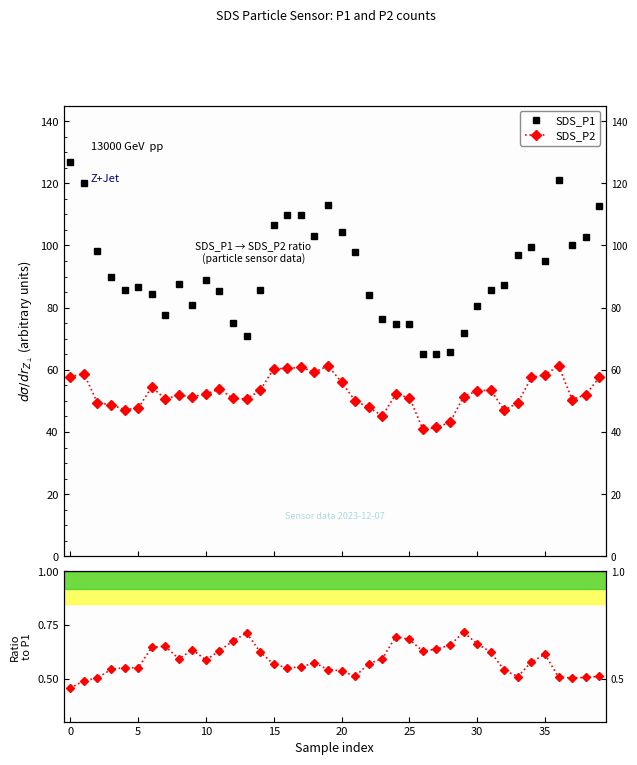

What is the label of the 29th point from the left?

28